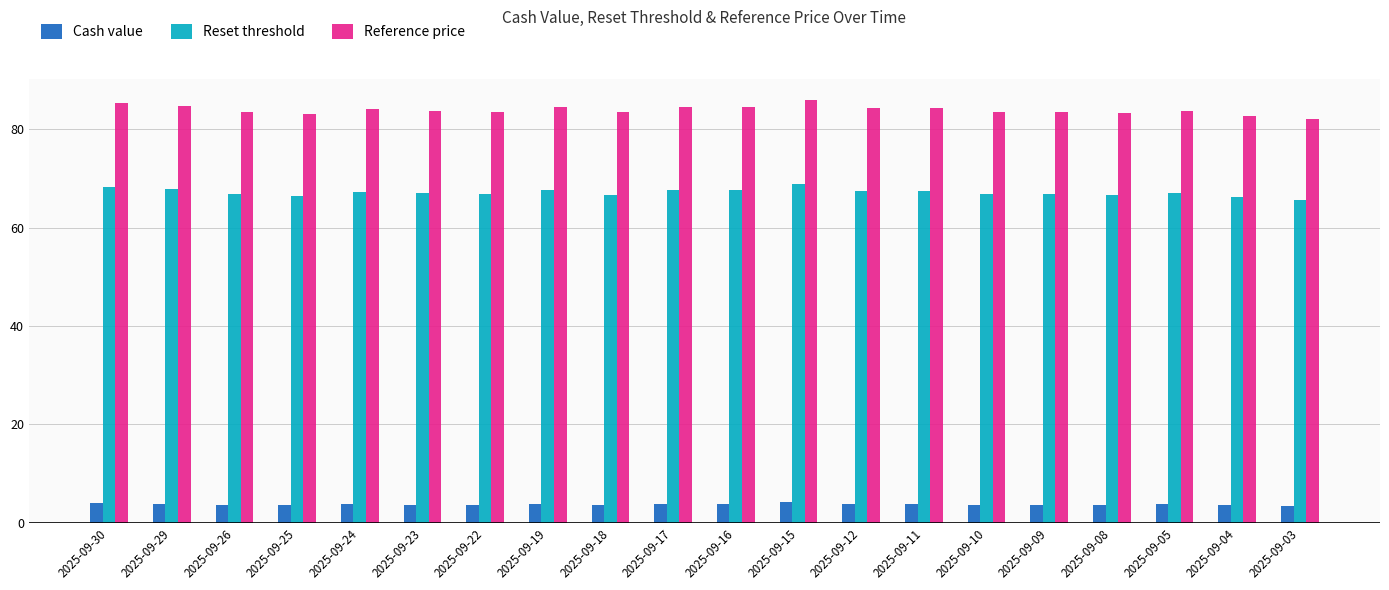

Where does the Reset threshold series first go above 67?

2025-09-30